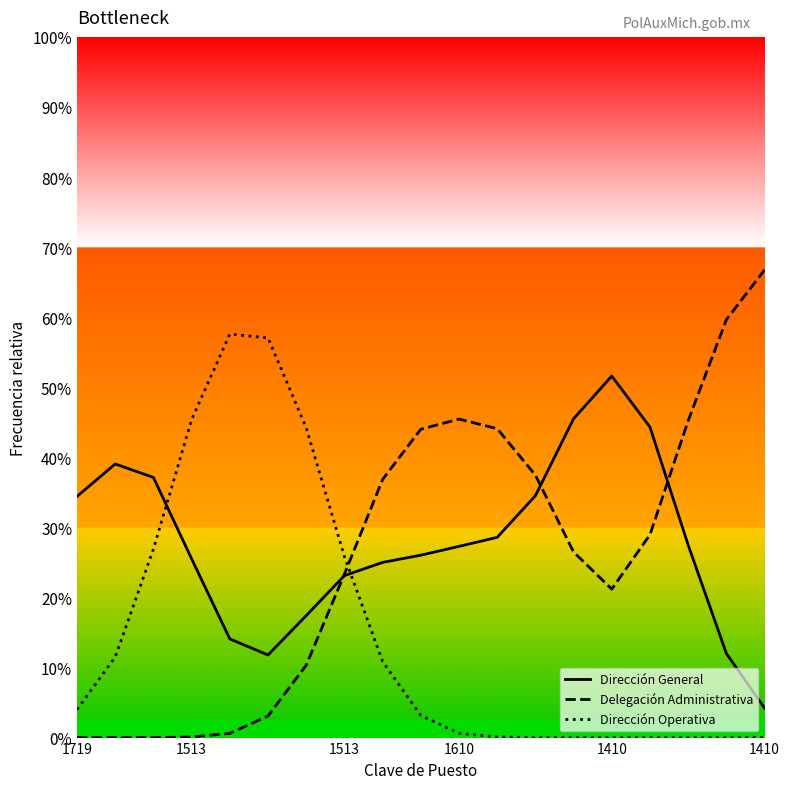

How many lines are shown in the chart?

3